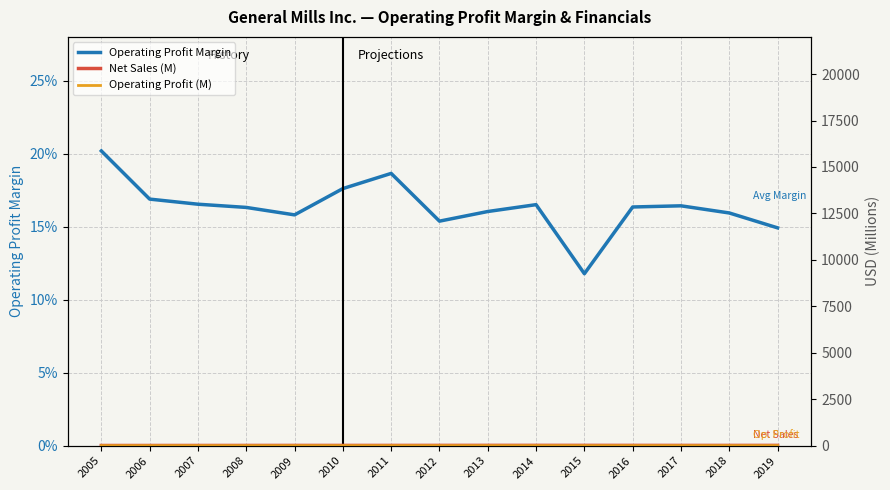

Between 2019 and 2017, which is larger?

2017